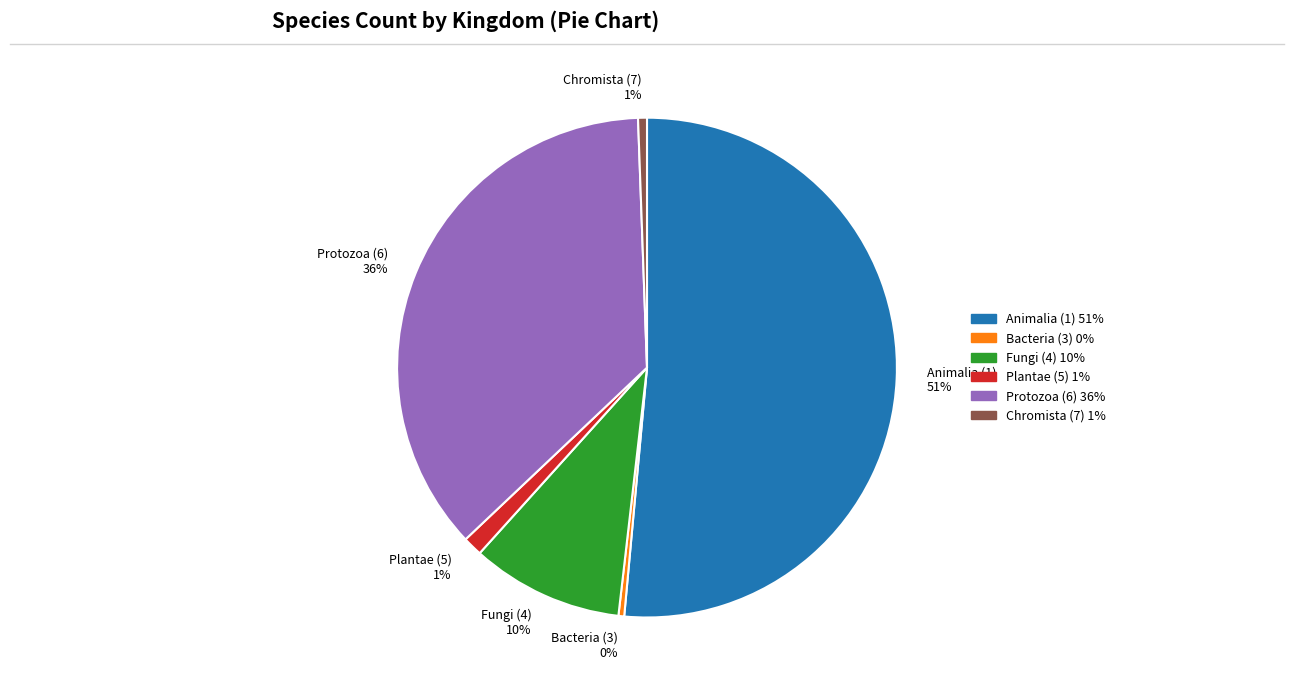

How many slices are in this pie chart?

6